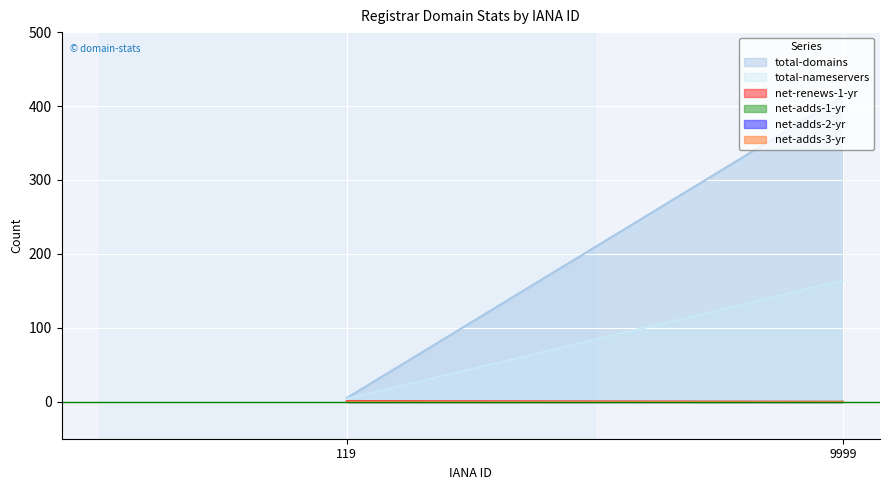

At which label does net-renews-1-yr reach its minimum?

9999